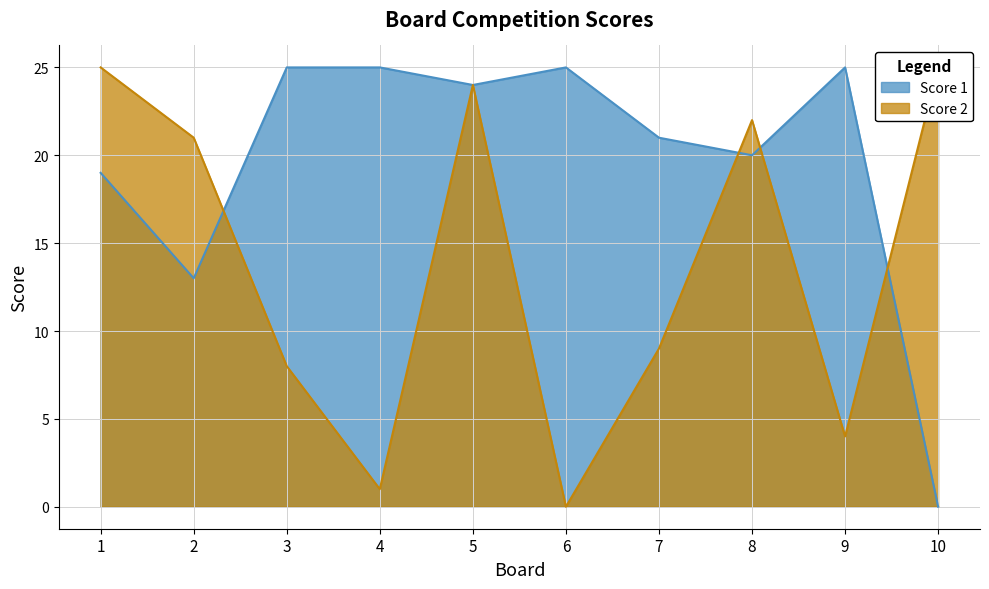

Does the chart have visible grid lines?

Yes